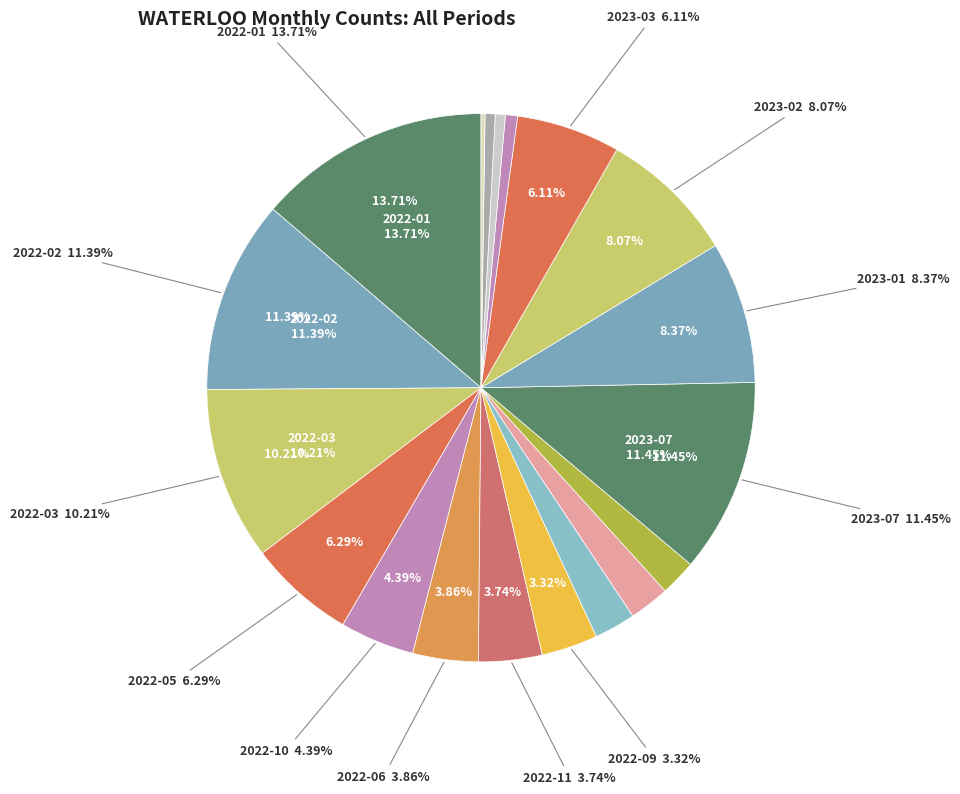

To the nearest percent, what portion does 2022-01 represent?

14%